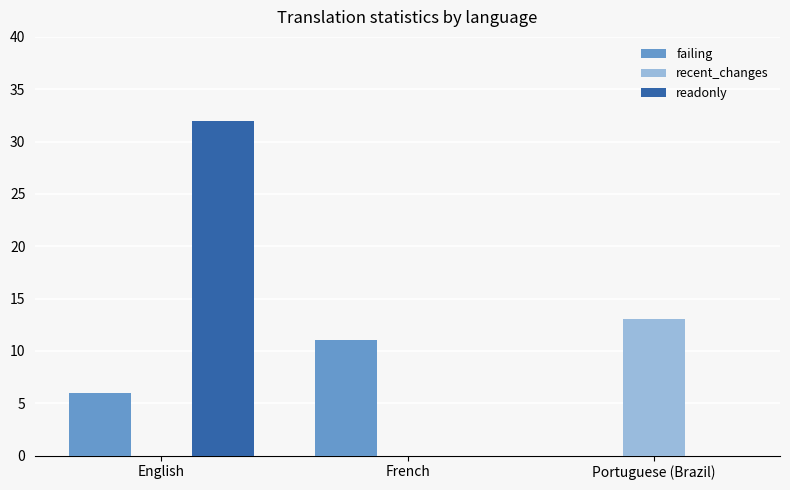

The value of recent_changes at French is 0. True or false?

True